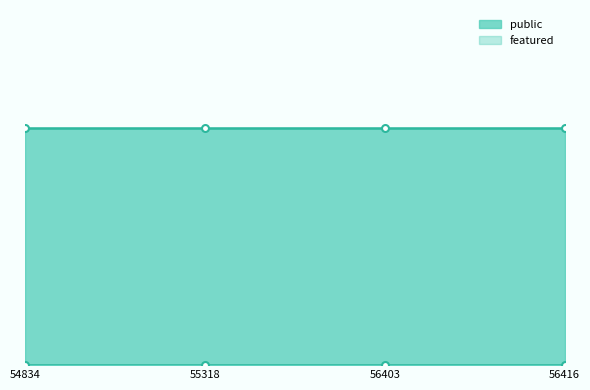

What is the greatest value displayed?

1